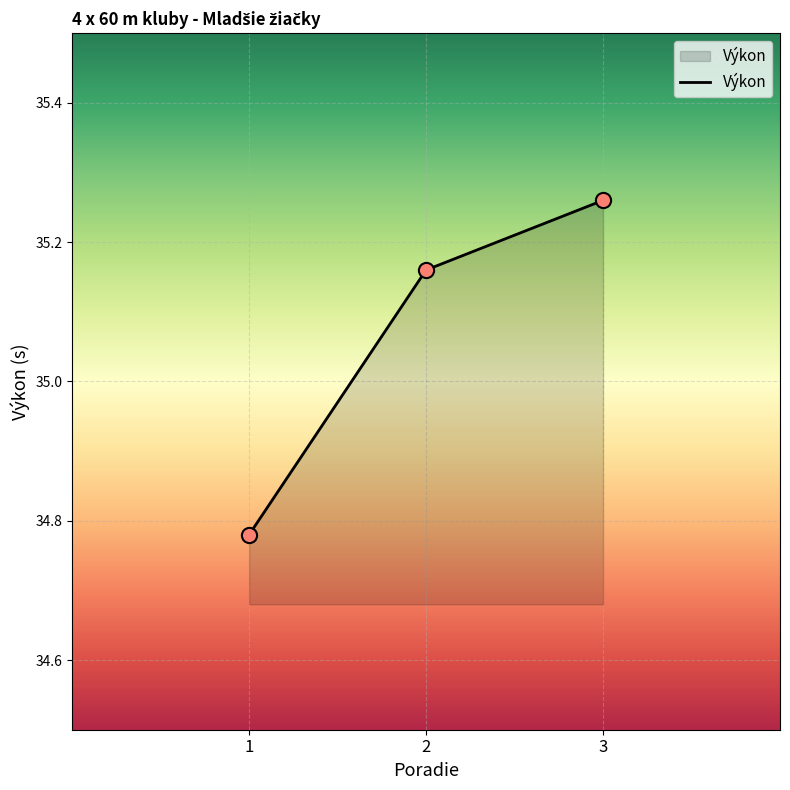

Between 2 and 3, which is larger?

3